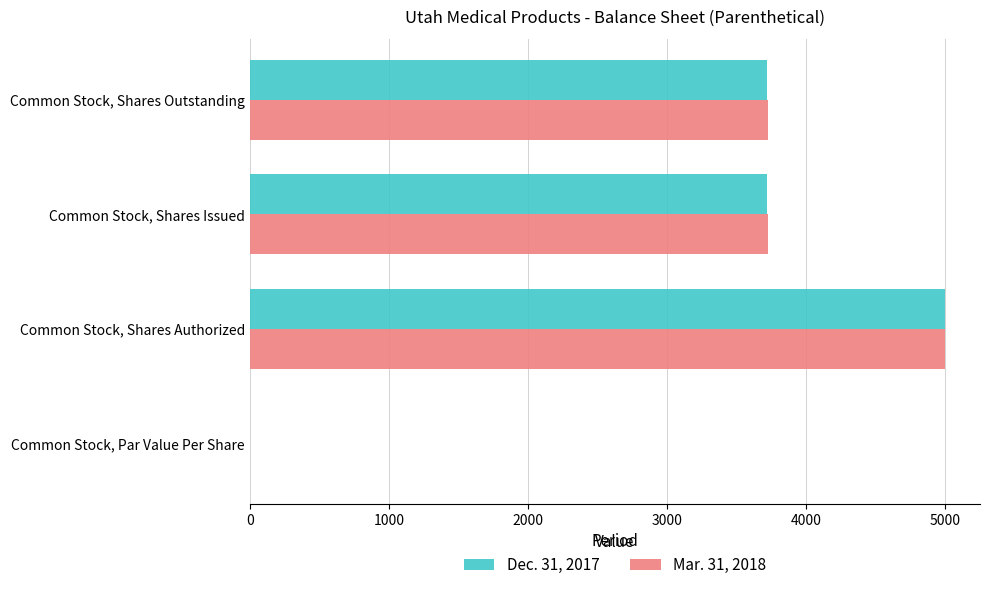

Count the number of categories in the chart.

4